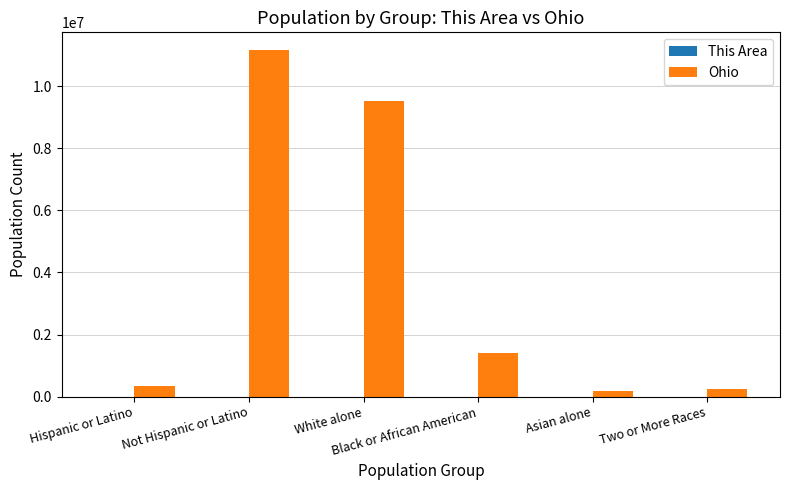

What is the greatest value displayed?

11181830